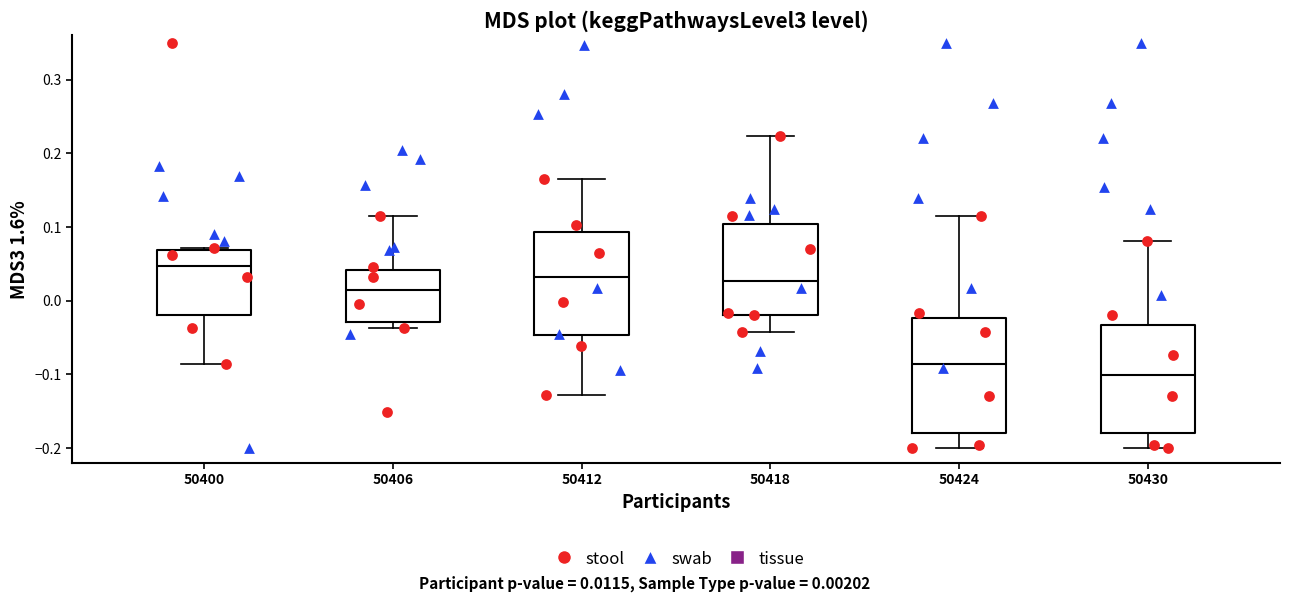

Which box has the highest median line?

50400